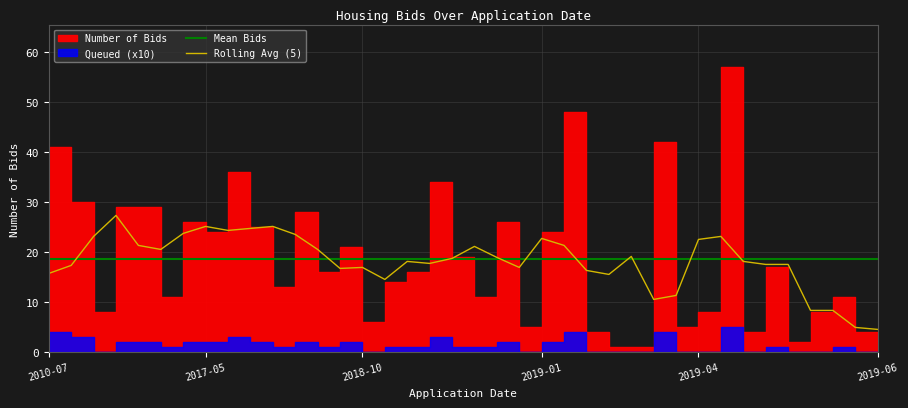

Where is Mean Bids nearest to the value 18?

2010-07